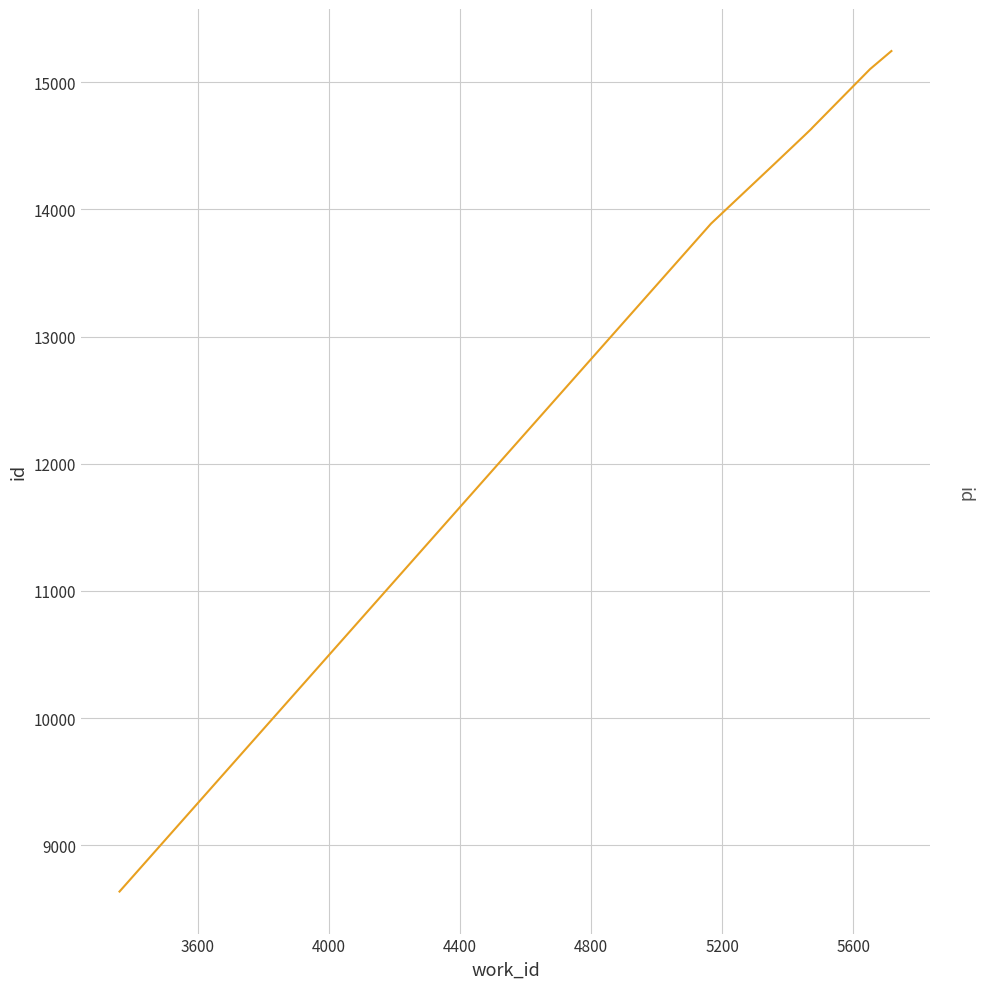

The chart shows a value of 20849 at 4000. True or false?

False